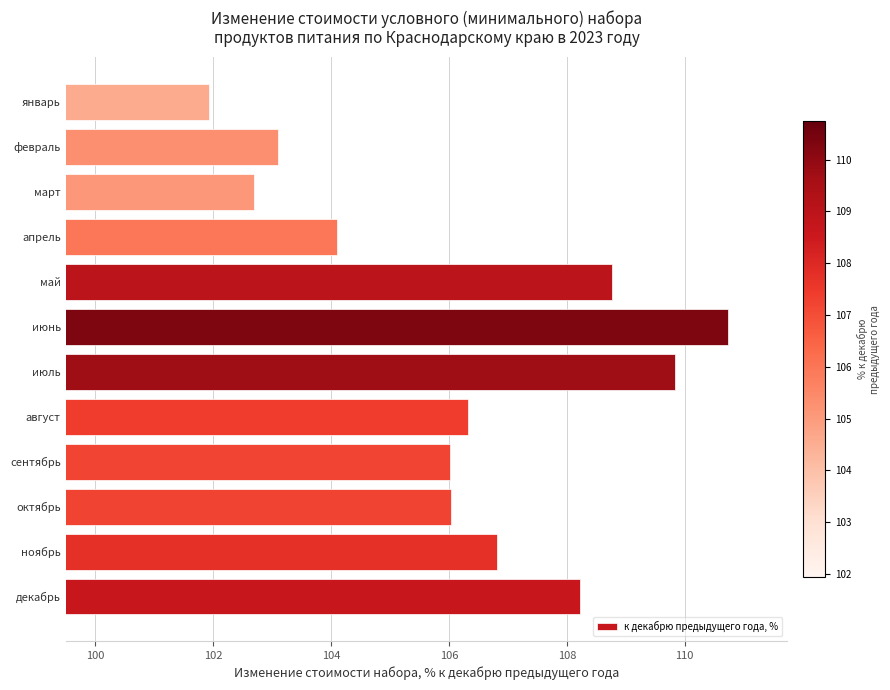

What is the difference between the maximum and minimum values?

8.8